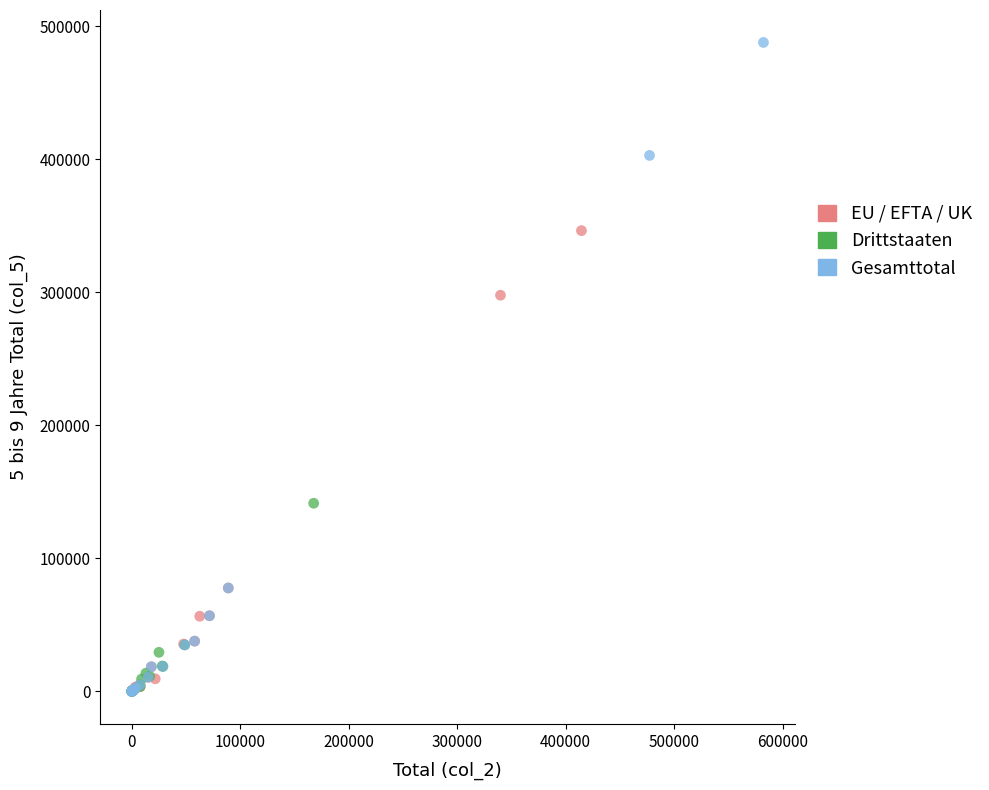

Which series has the largest Y range (max minus min)?

Gesamttotal